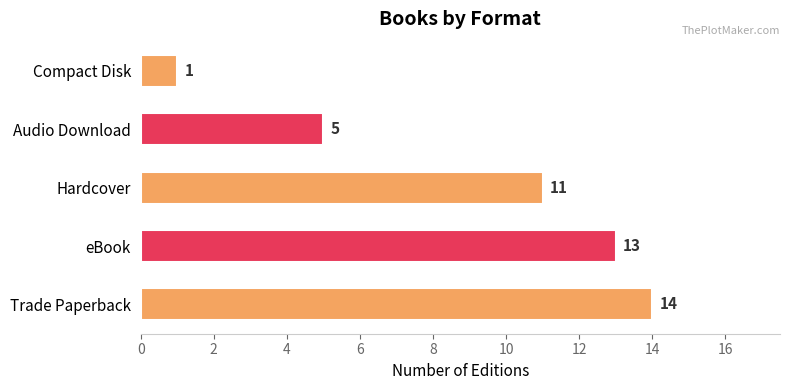

How many distinct data groups are displayed?

1